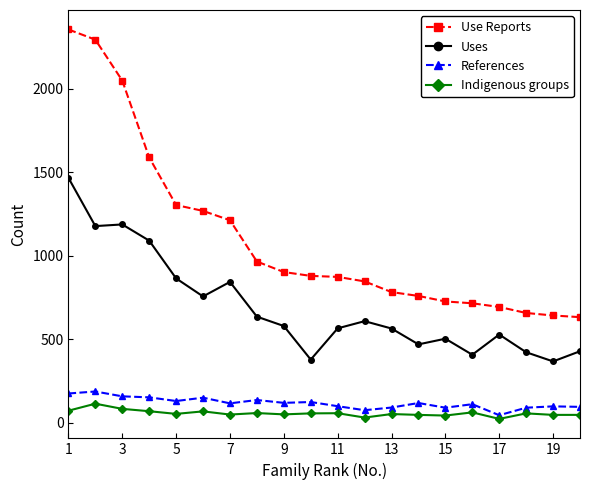

Which series has the widest spread of values?

Use Reports